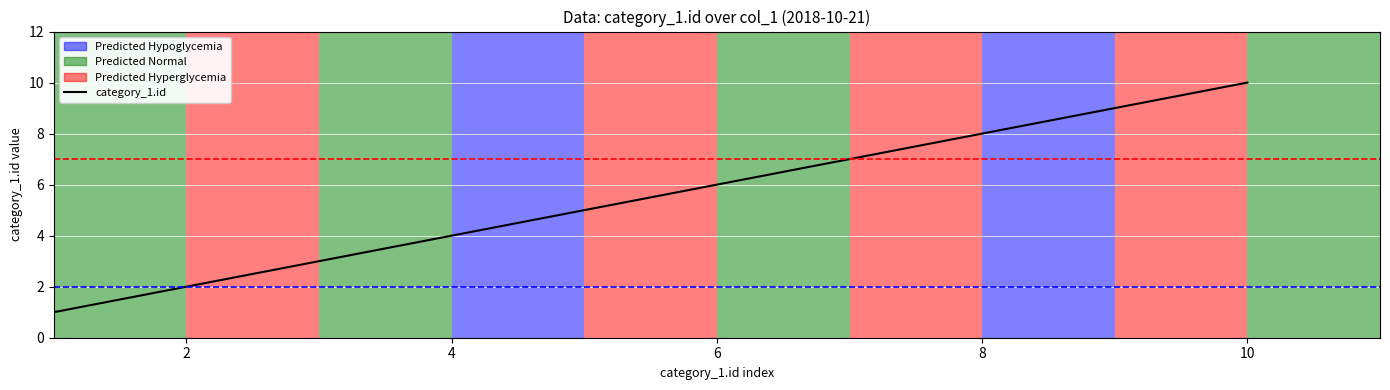

Does the chart display data point markers on the line(s)?

No